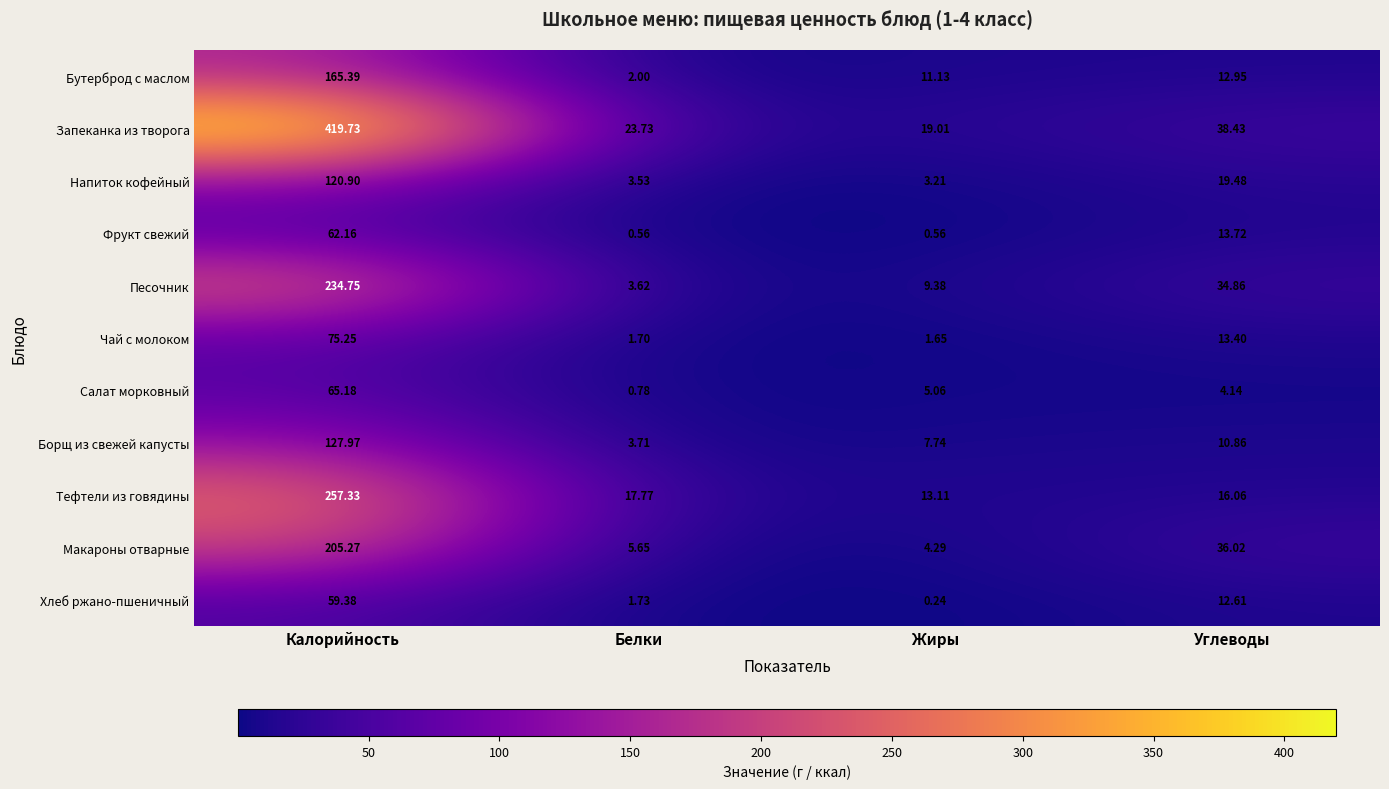

List the series in order of their peak value, highest first.

Запеканка из творога, Тефтели из говядины, Песочник, Макароны отварные, Бутерброд с маслом, Борщ из свежей капусты, Напиток кофейный, Чай с молоком, Салат морковный, Фрукт свежий, Хлеб ржано-пшеничный